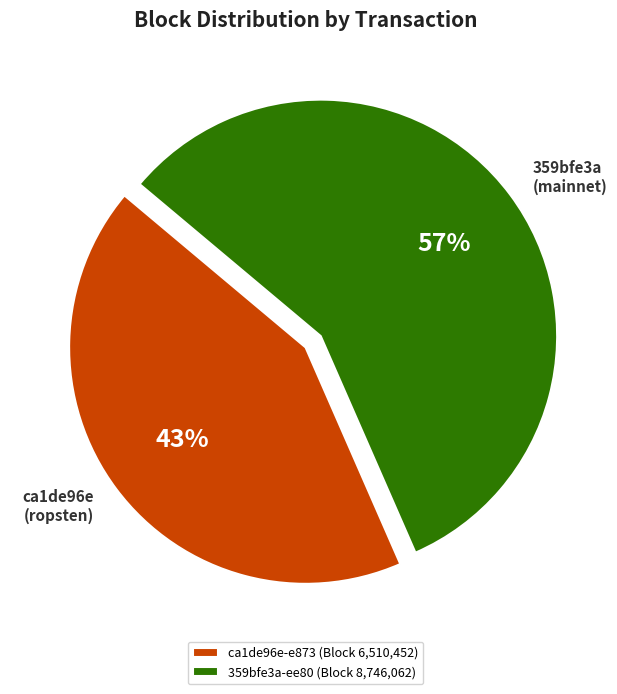

To the nearest percent, what is the average slice percentage?

50%